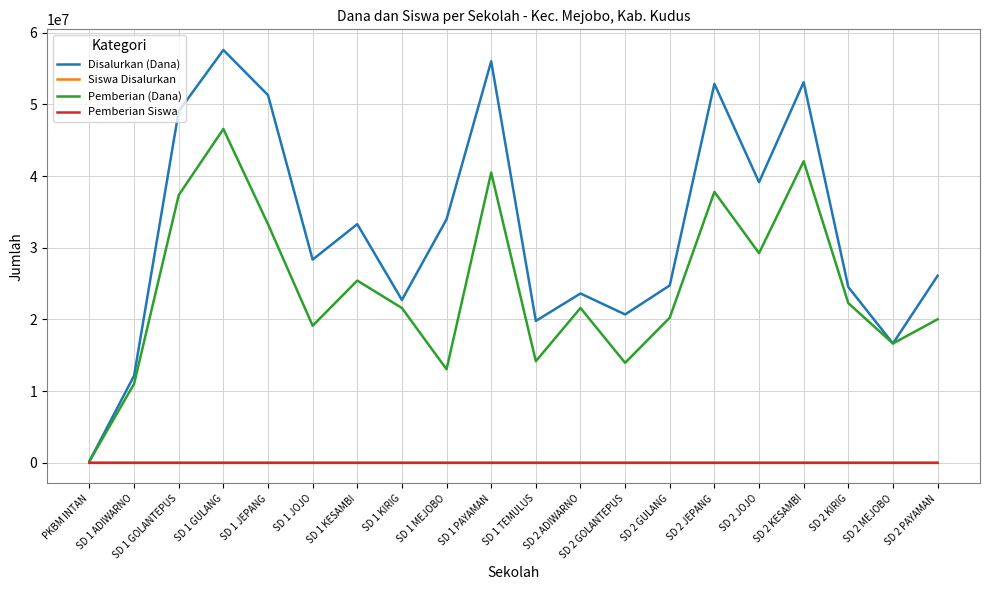

How many interior local valleys does the Disalurkan (Dana) series have?

6